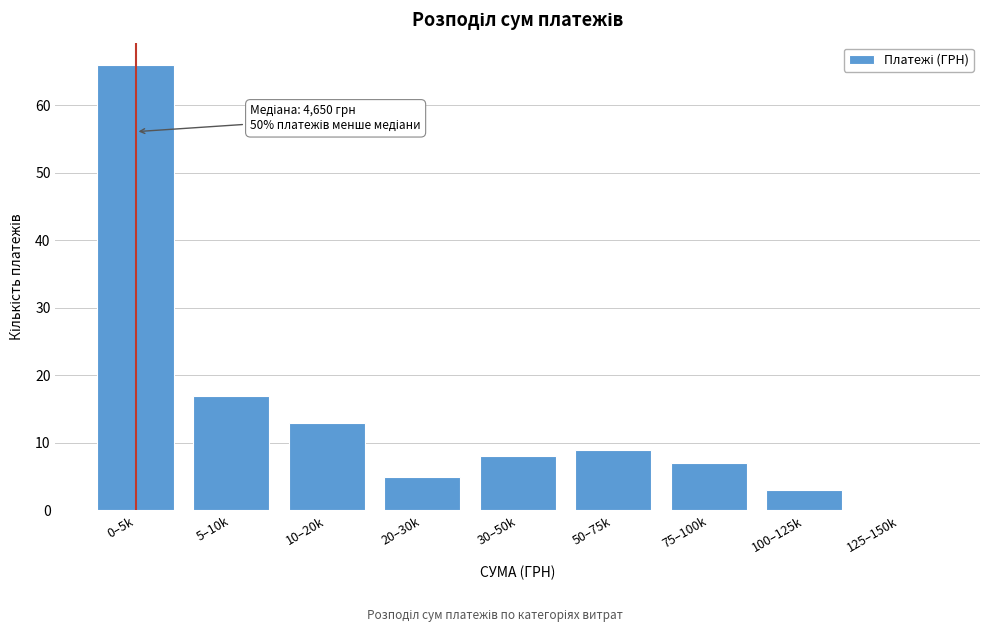

Reading left to right, what are all the values shown in this chart?

0–5k=66	5–10k=17	10–20k=13	20–30k=5	30–50k=8	50–75k=9	75–100k=7	100–125k=3	125–150k=0